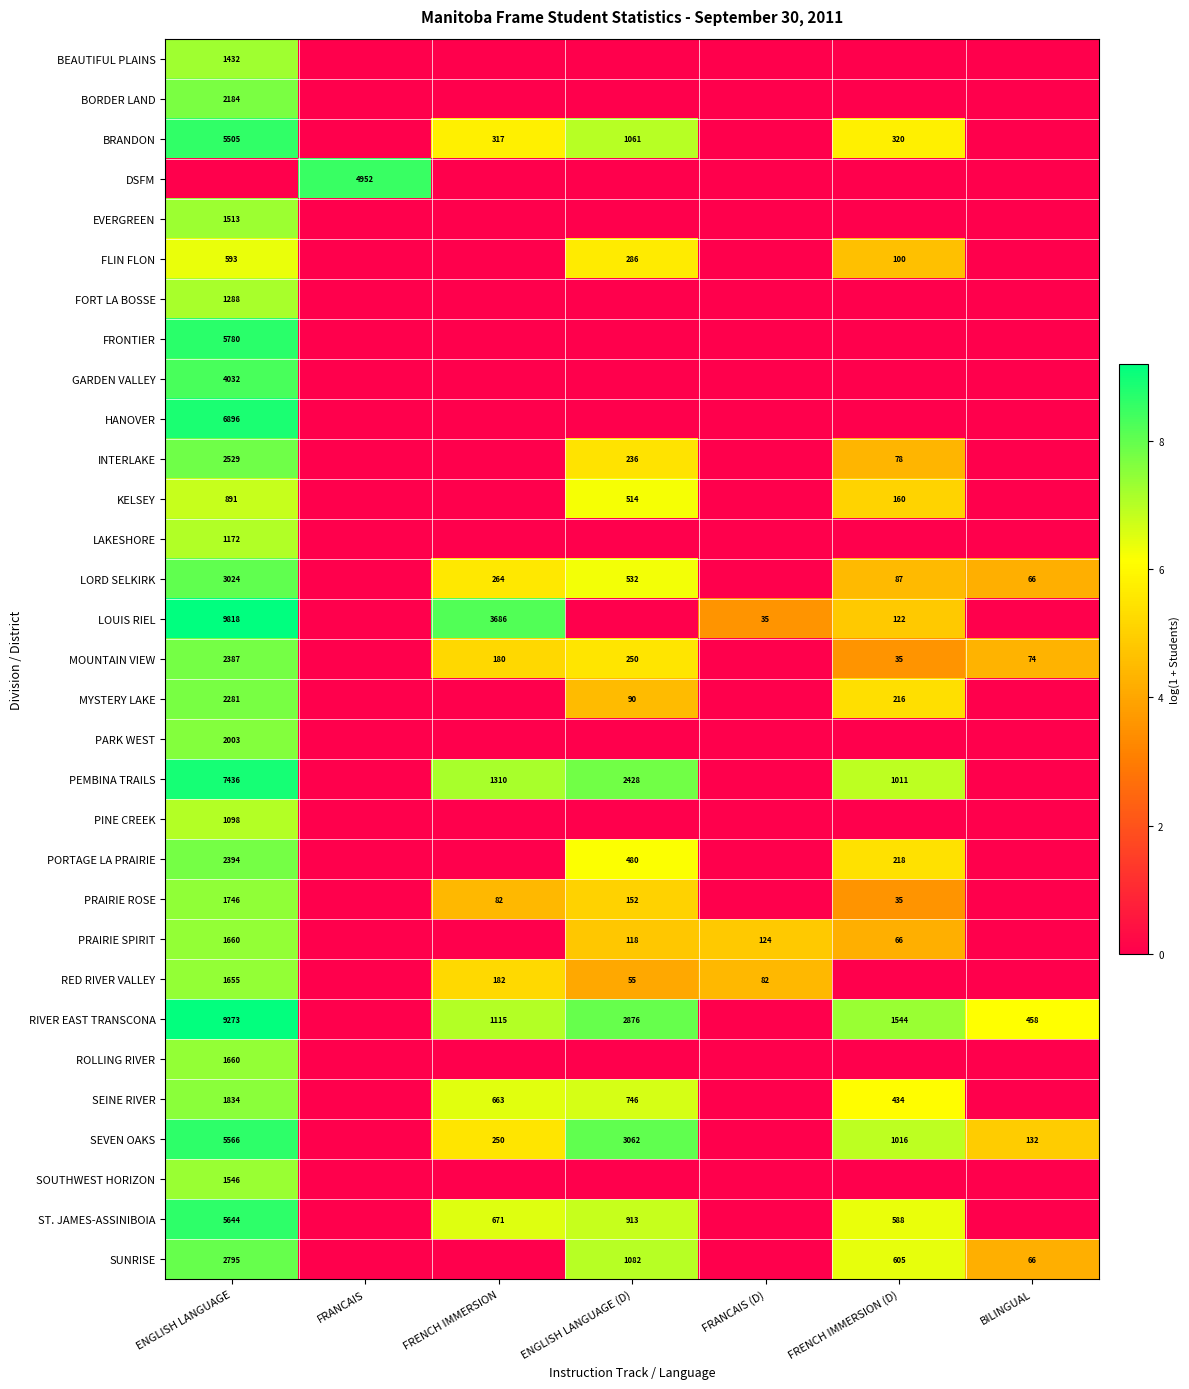

True or false: LOUIS RIEL has a value of 3686 at FRENCH IMMERSION.

True